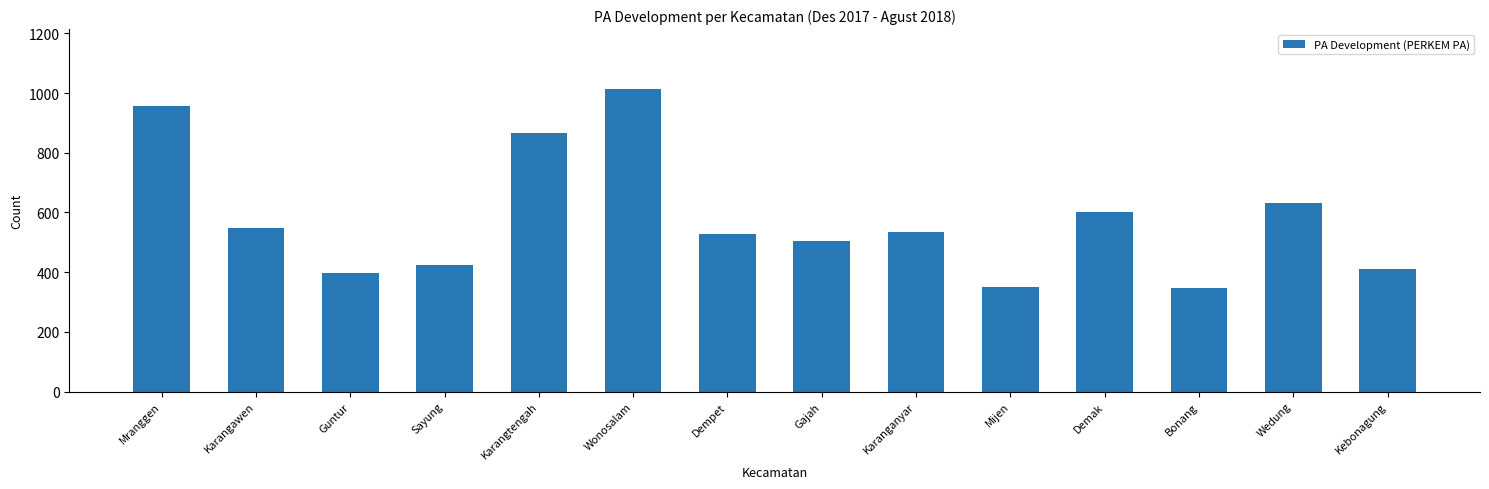

Approximately how many times larger is the value at Gajah compared to Mranggen?

0.5